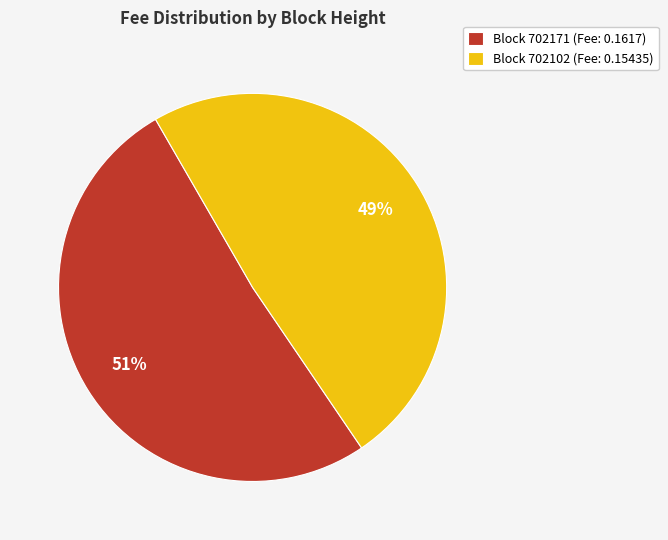

How many slices are in this pie chart?

2